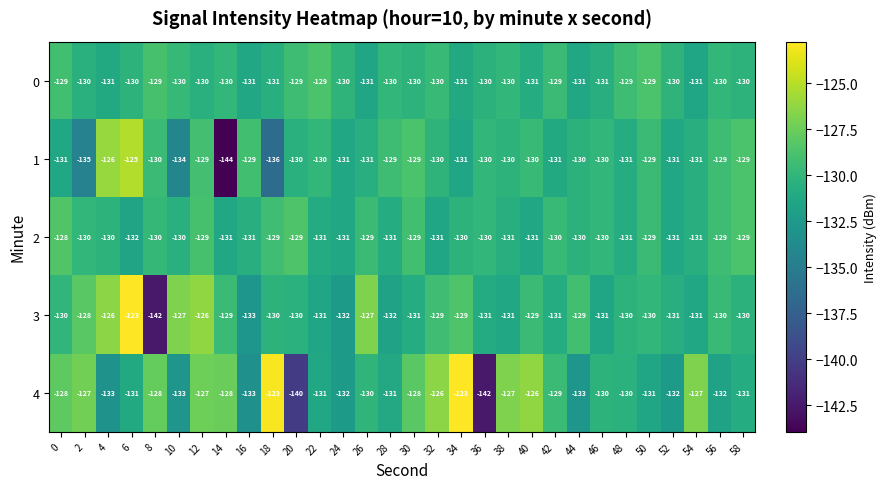

The value of 3 at 38 is -43. True or false?

False